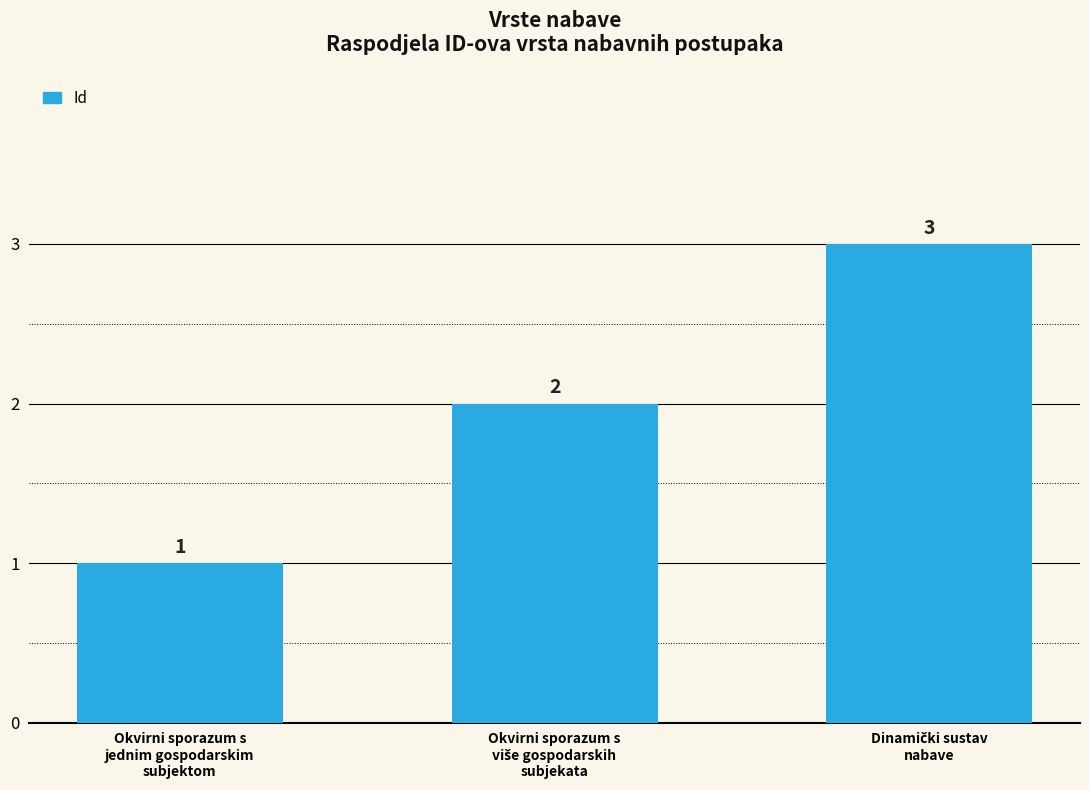

What is the smallest value displayed?

1